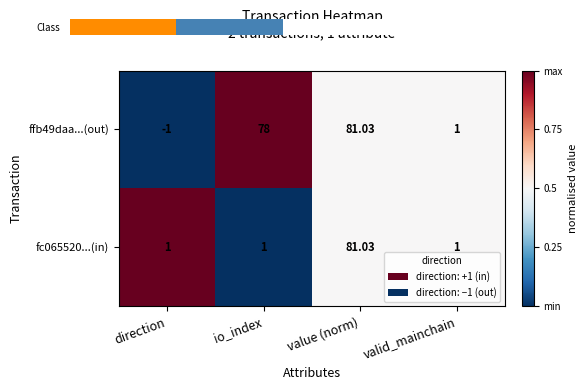

At which label is ffb49daa...(out) closest to 40?

io_index